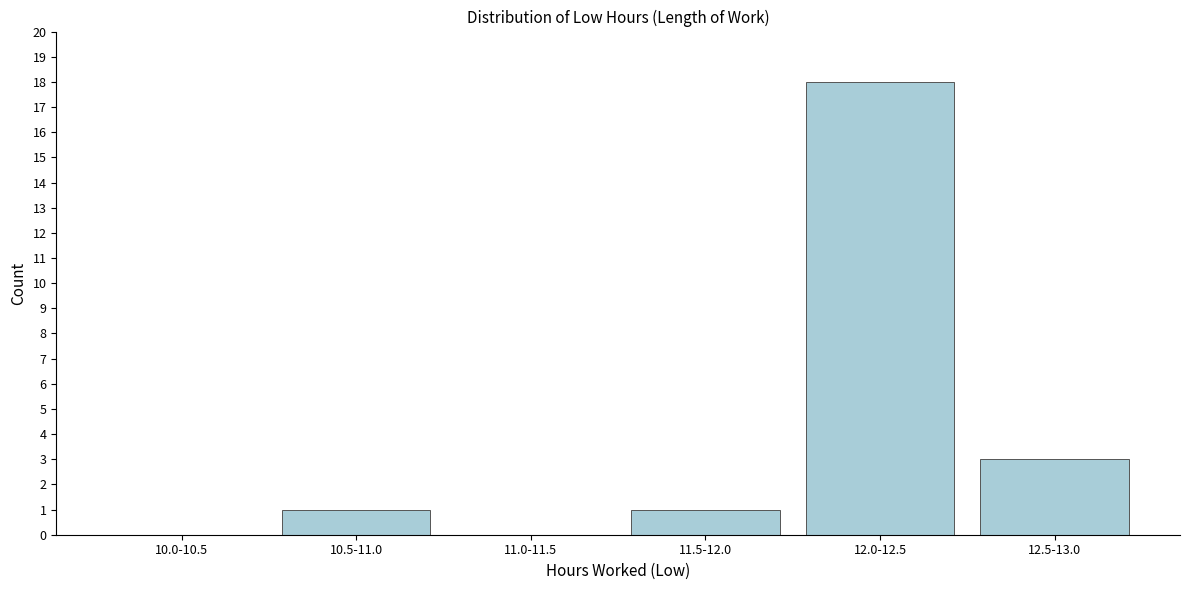

Reading left to right, transcribe all the data shown in this chart.

10.0-10.5=0	10.5-11.0=1	11.0-11.5=0	11.5-12.0=1	12.0-12.5=18	12.5-13.0=3